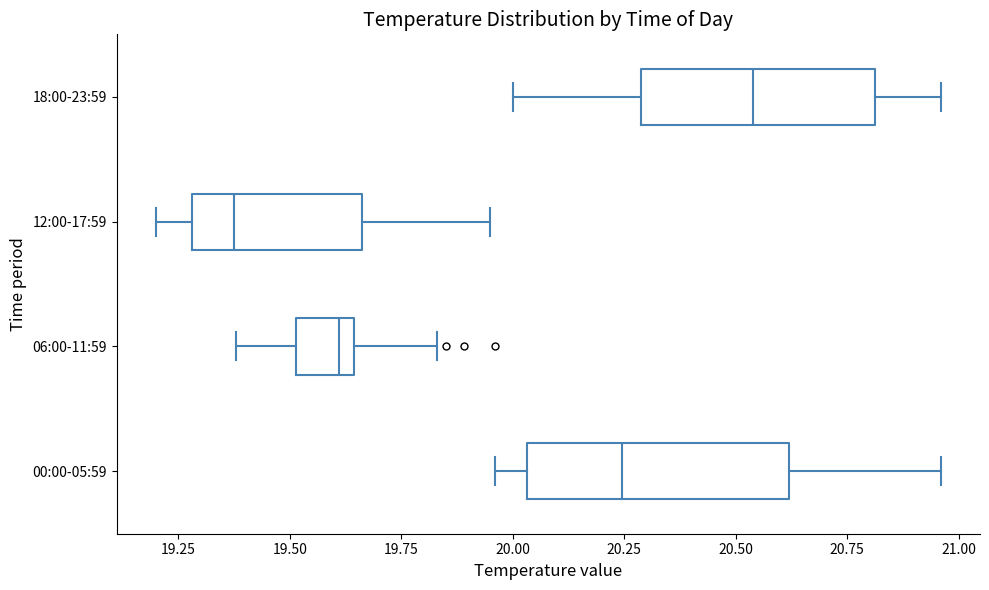

Reading bottom to top, read every box against the x-axis: the position of its median line, the range the box covers, and the ends of its whiskers. The values are not printed on the chart, so give them approximately, as read against the axis.

00:00-05:59: median 20.25, box 20.05 to 20.60, whiskers 19.95 to 20.95
06:00-11:59: median 19.60, box 19.50 to 19.65, whiskers 19.40 to 19.85
12:00-17:59: median 19.40, box 19.30 to 19.65, whiskers 19.20 to 19.95
18:00-23:59: median 20.55, box 20.30 to 20.80, whiskers 20.00 to 20.95